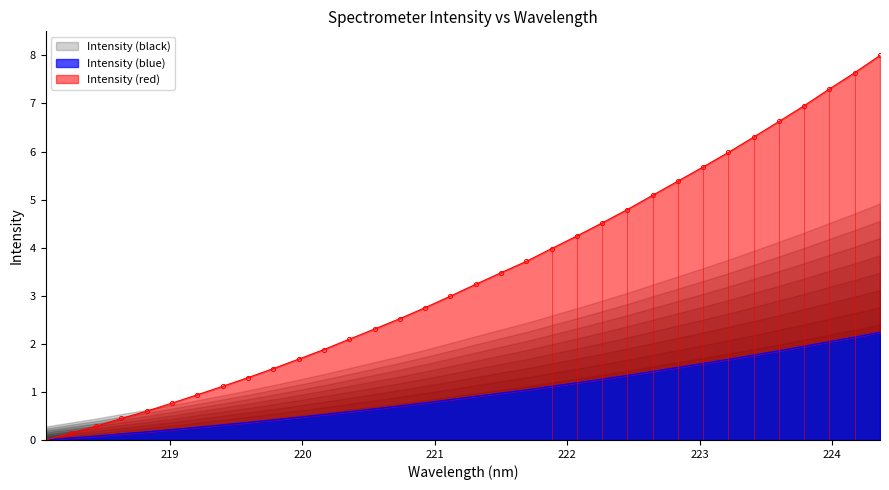

At which category does the chart reach its peak across all series?

224.3616